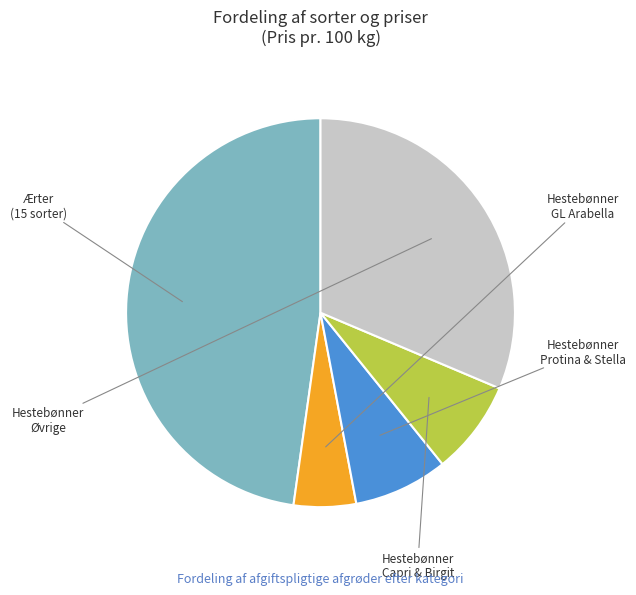

Is there any slice that represents more than half of the pie?

No